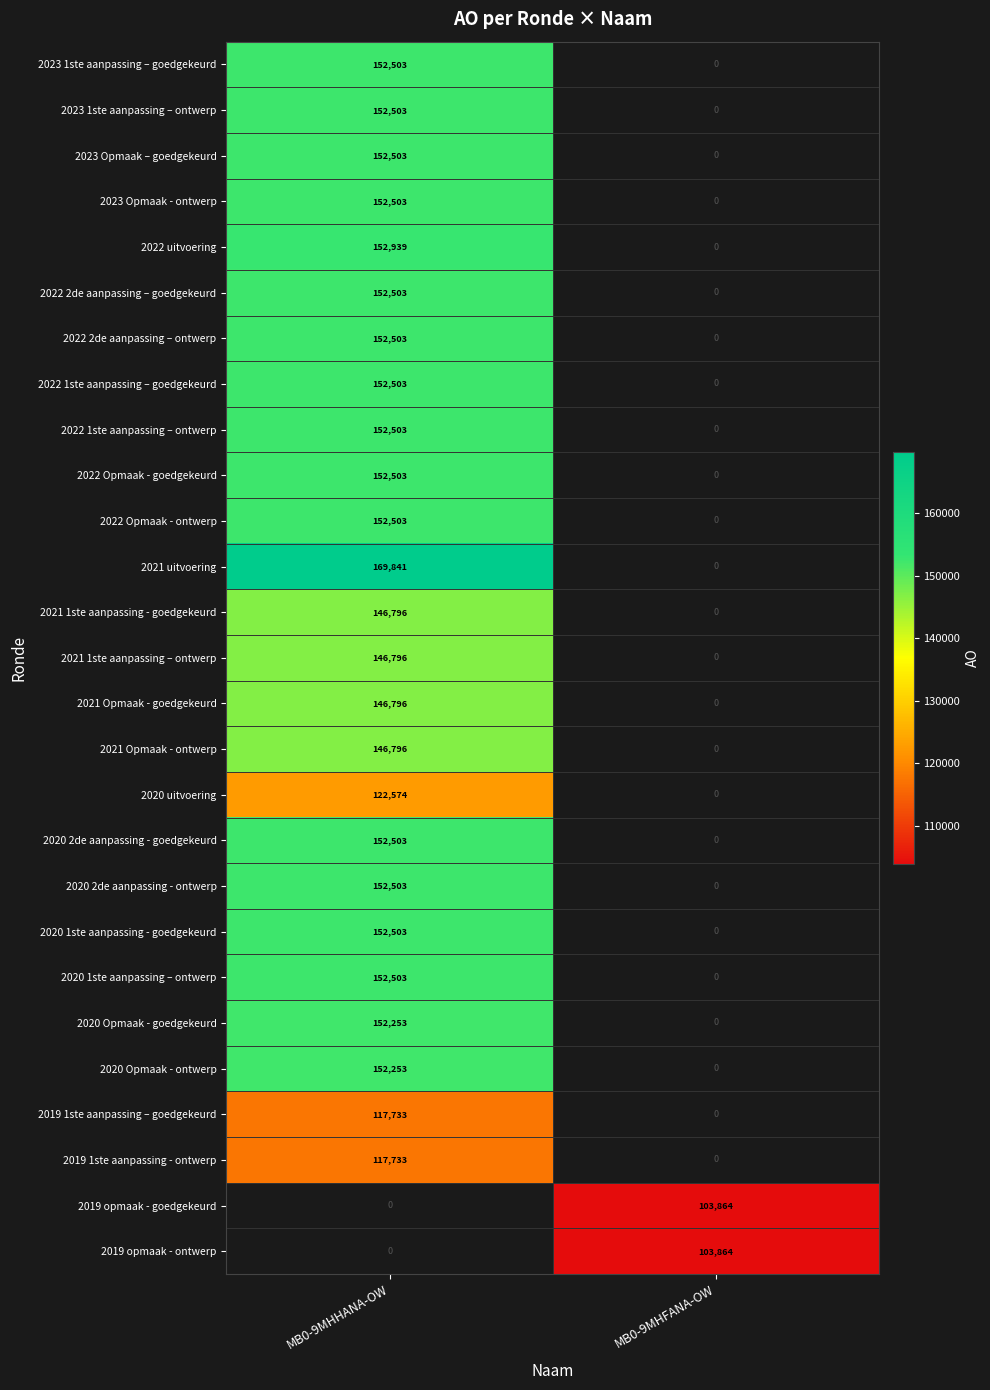

True or false: 2020 1ste aanpassing – ontwerp has a value of 85891 at MB0-9MHHANA-OW.

False